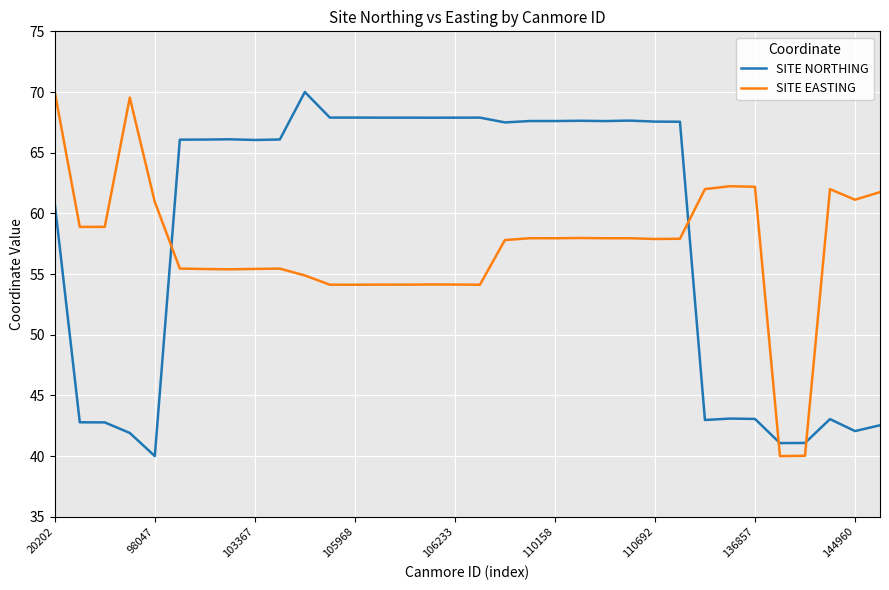

How many times do SITE NORTHING and SITE EASTING cross each other?

4